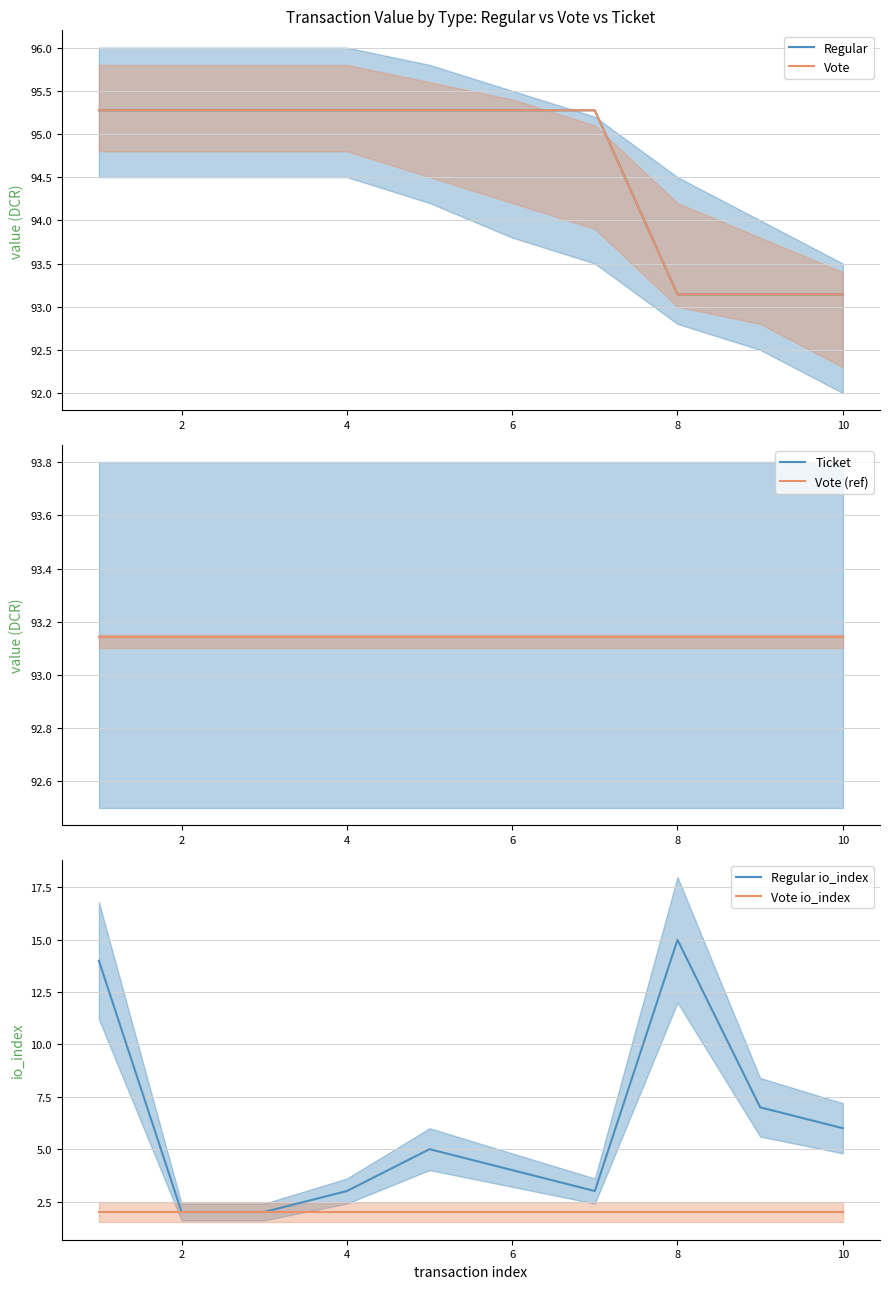

What are all the series names shown in the legend?

Regular, Vote, Ticket, Vote (ref), Regular io_index, Vote io_index